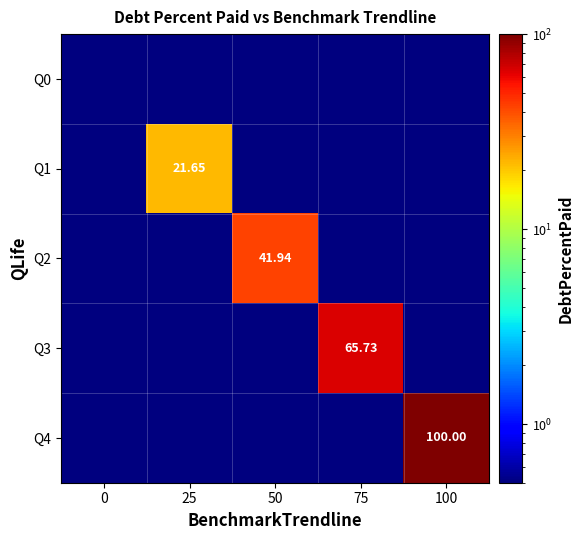

Which series has the largest range (max minus min)?

Q4